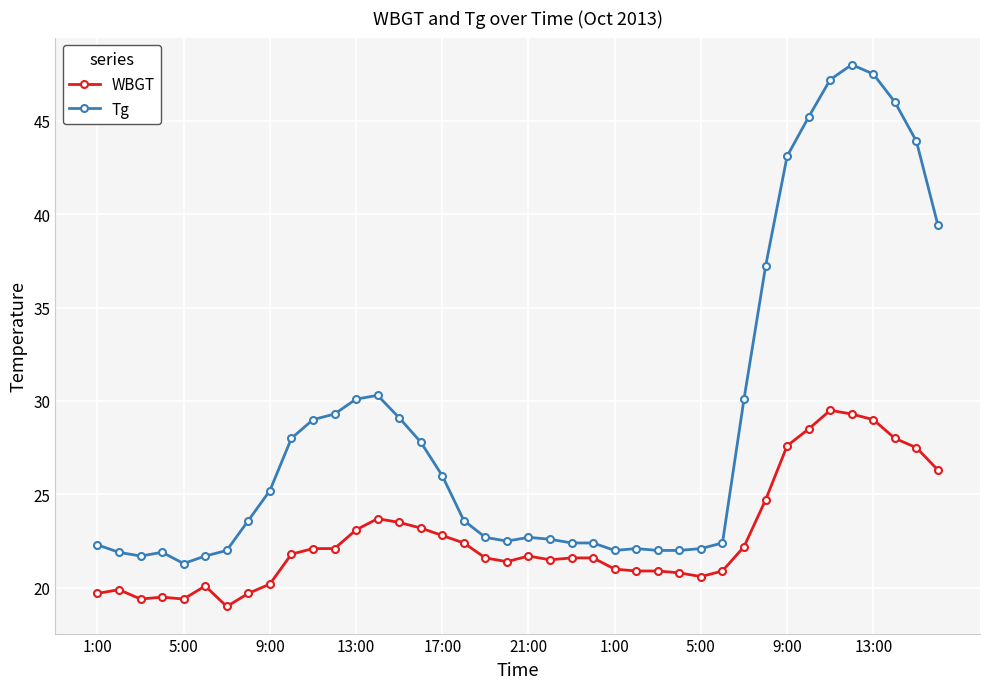

True or false: WBGT has more than 0 interior local peaks.

True